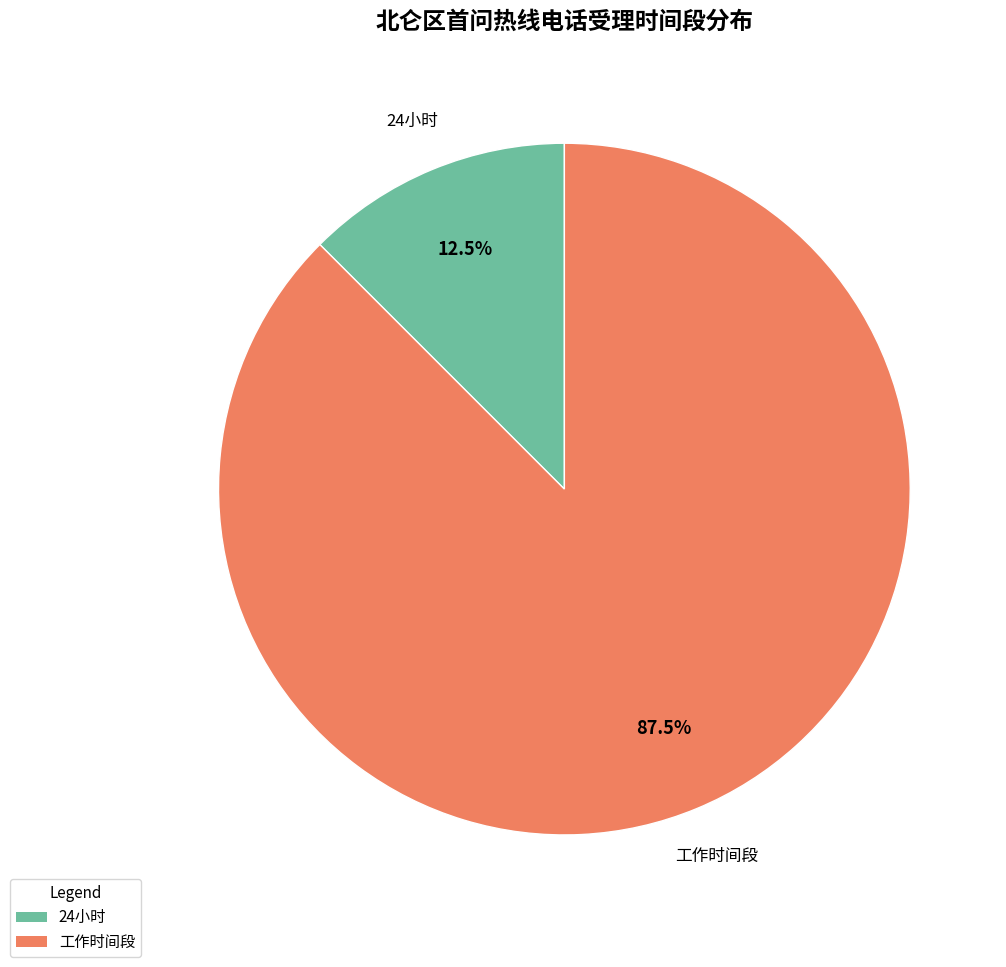

How many segments does this pie chart have?

2